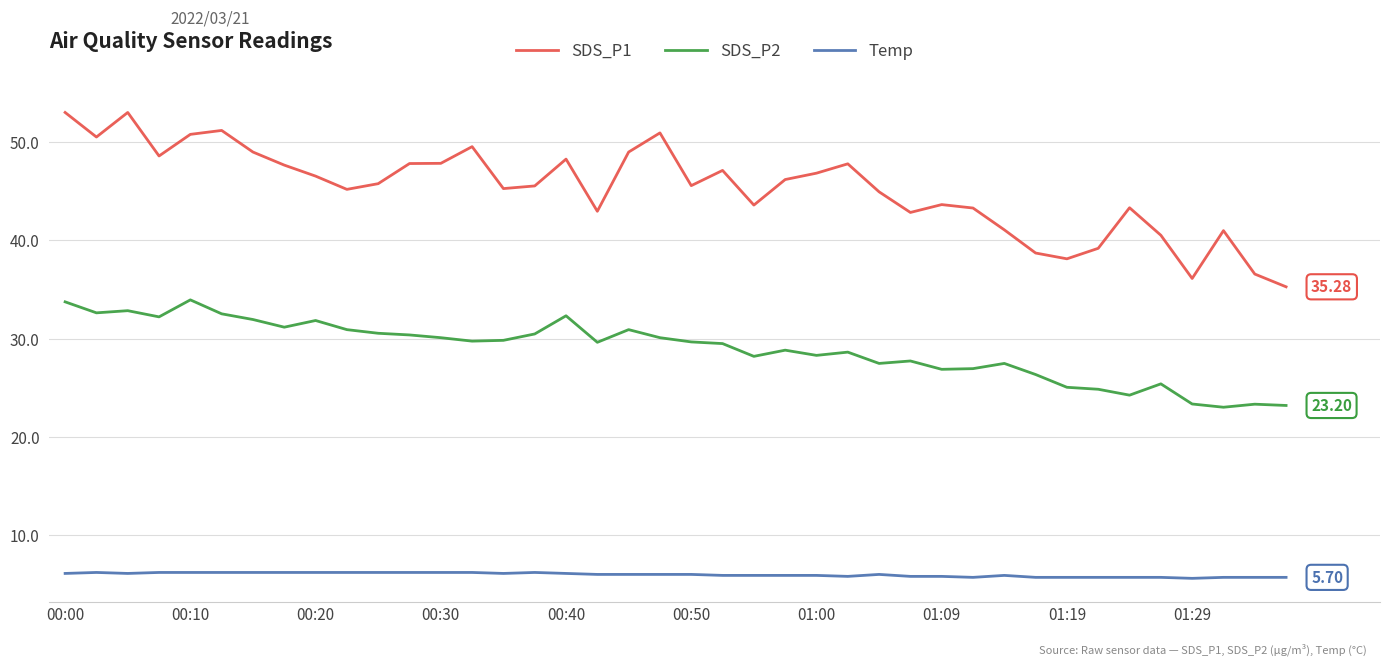

True or false: Temp has more than 1 interior local peaks.

True